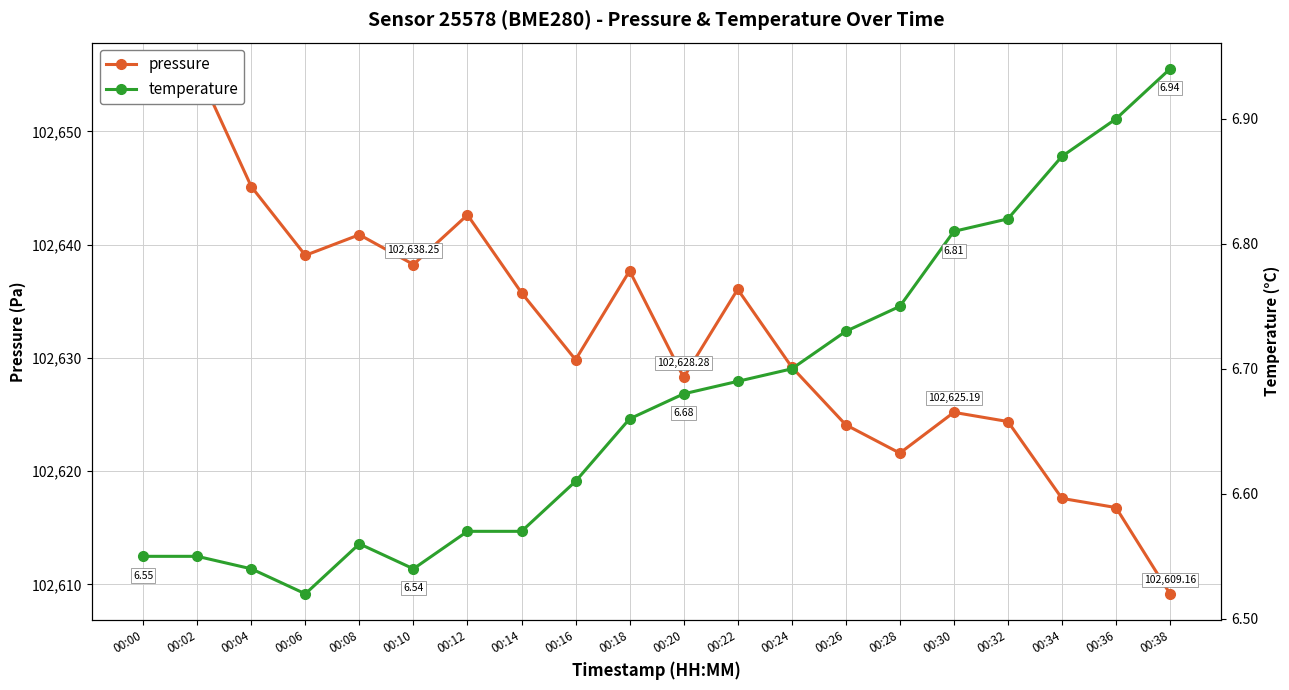

Is the value of temperature at 00:00 greater than the value of pressure at 00:06?

No